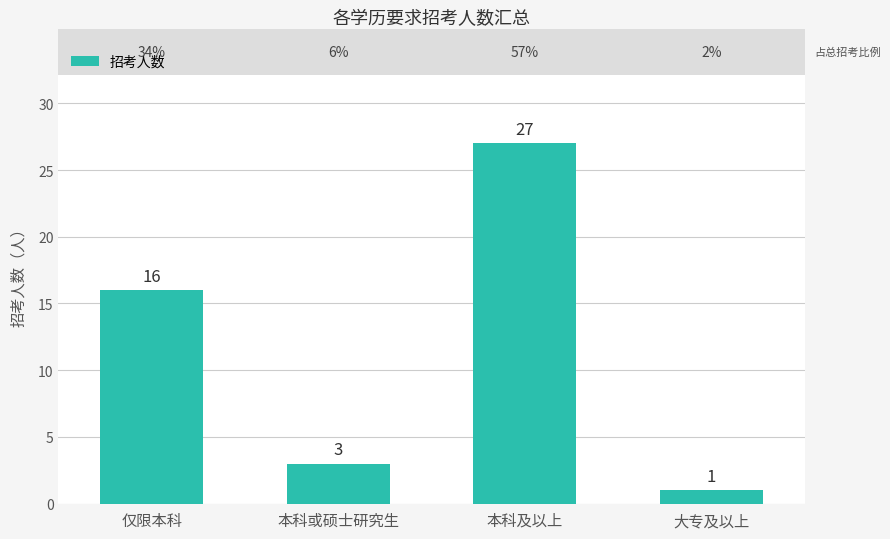

Reading left to right, transcribe all the data shown in this chart.

仅限本科=16	本科或硕士研究生=3	本科及以上=27	大专及以上=1